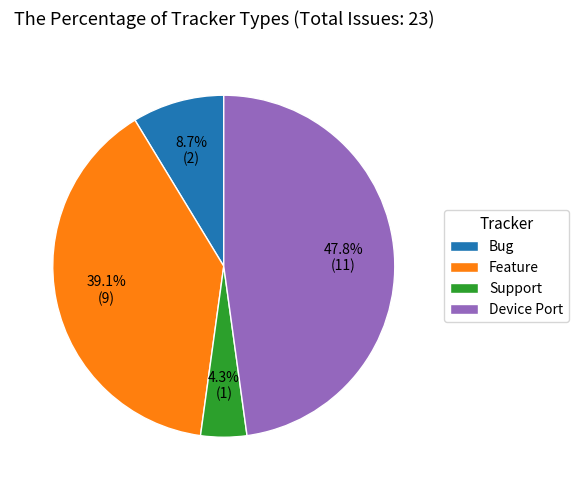

Is Bug the majority of the pie?

No